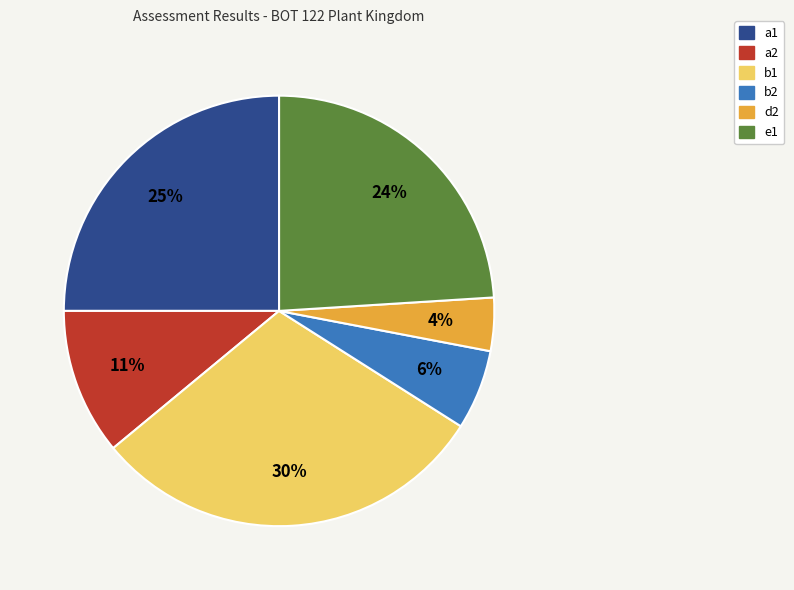

Is it true that a1 is 31% of the pie?

False